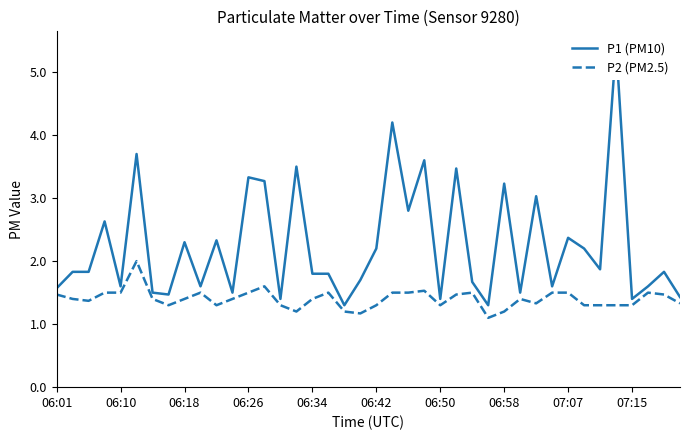

What is the maximum value for P2 (PM2.5)?

2.0